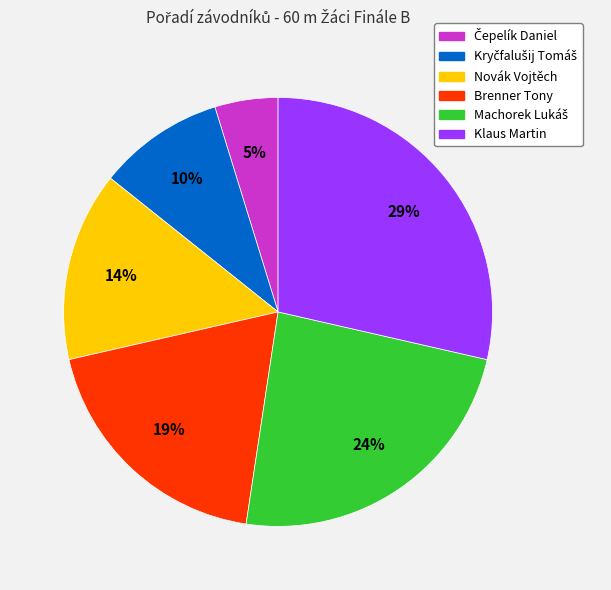

Combined, do Klaus Martin and Brenner Tony account for over 50%?

No